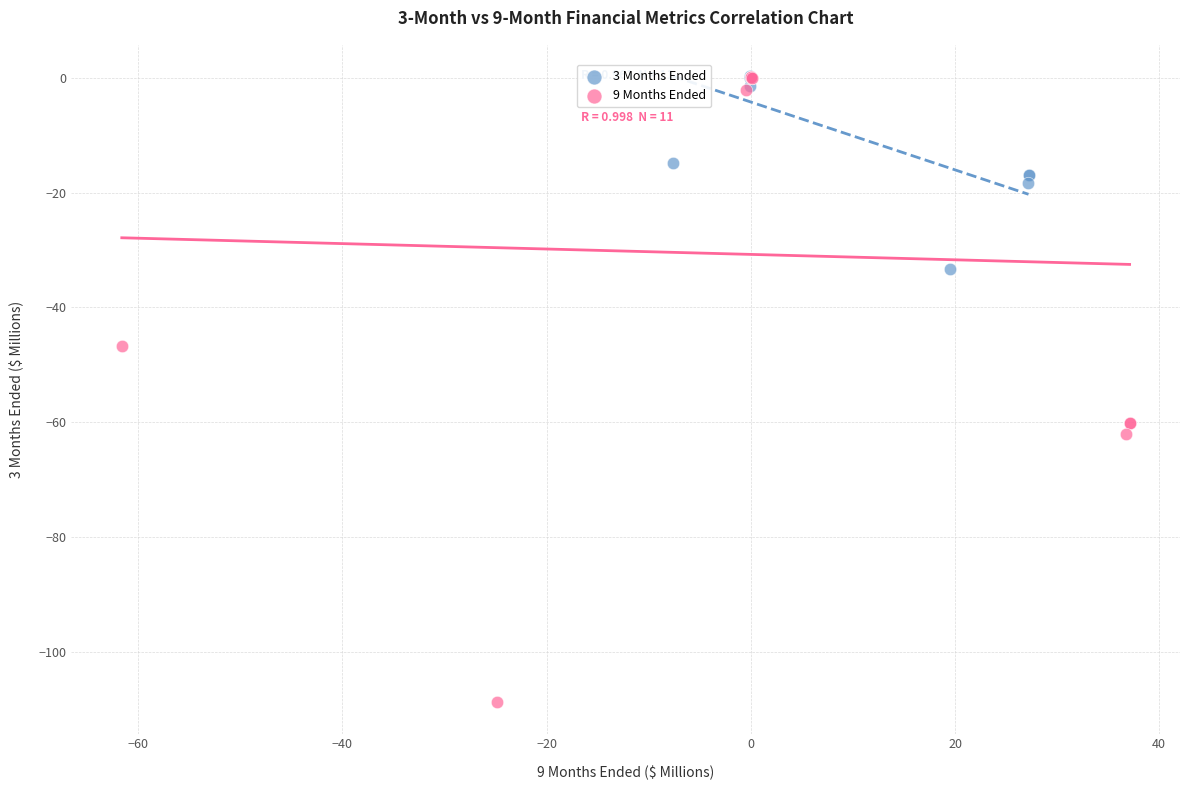

Which series reaches the minimum Y coordinate?

9 Months Ended